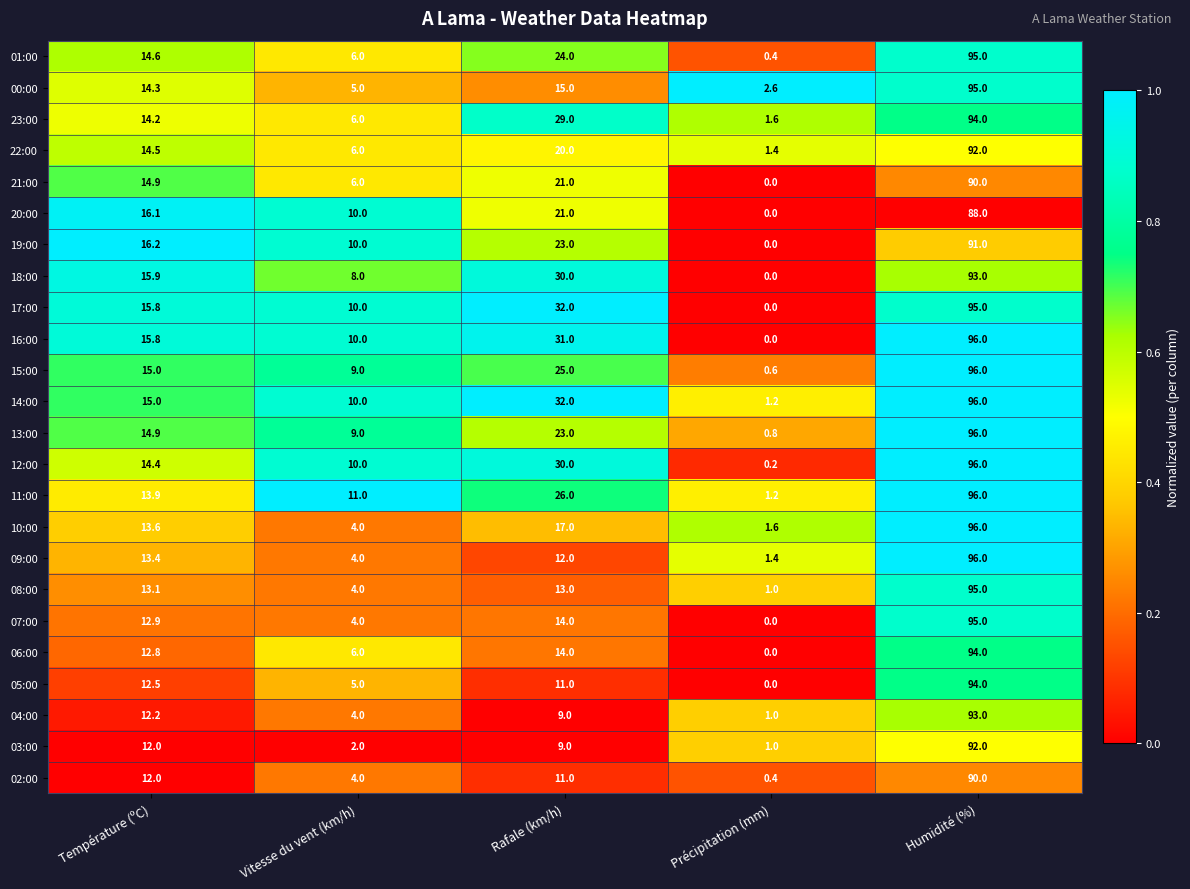

Which series has the largest range (max minus min)?

16:00